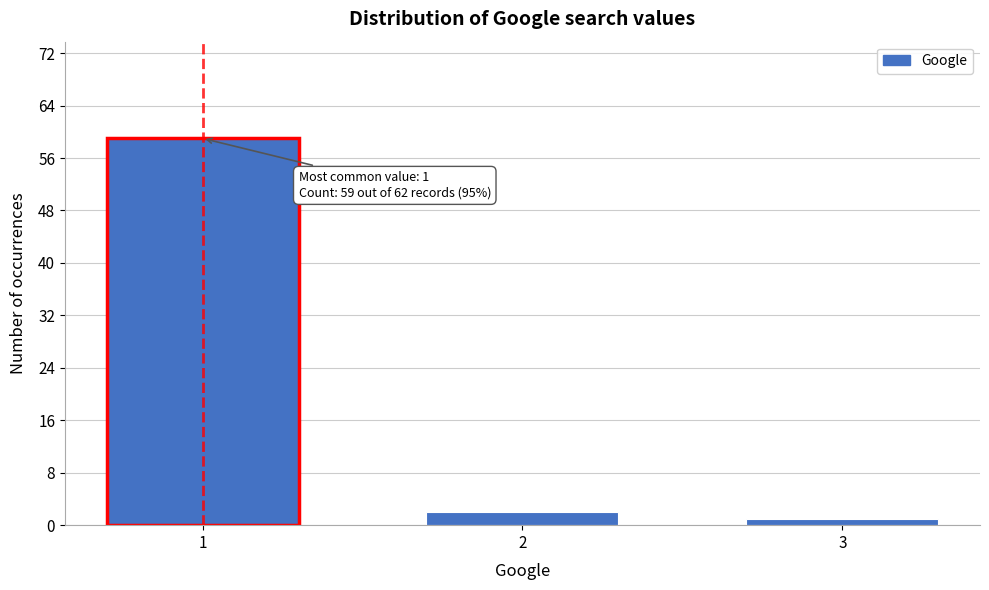

Reading left to right, transcribe all the data shown in this chart.

59	2	1